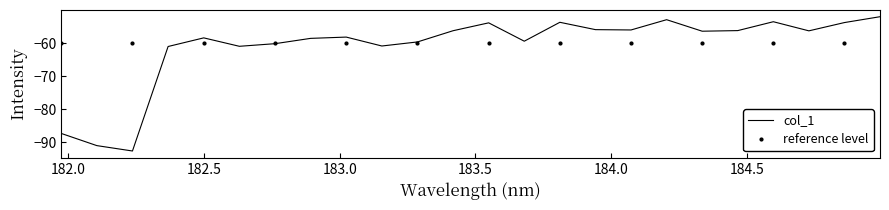

List the series in order of their peak value, lowest first.

reference level, col_1